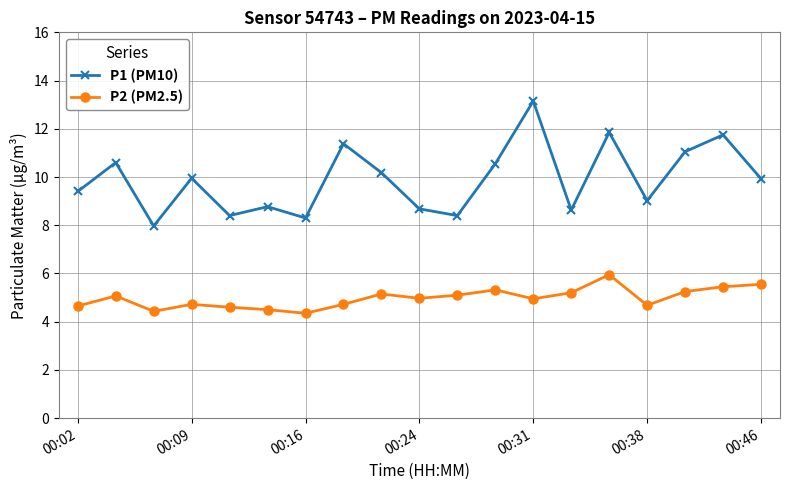

At how many categories does at least one series exceed 7?

19